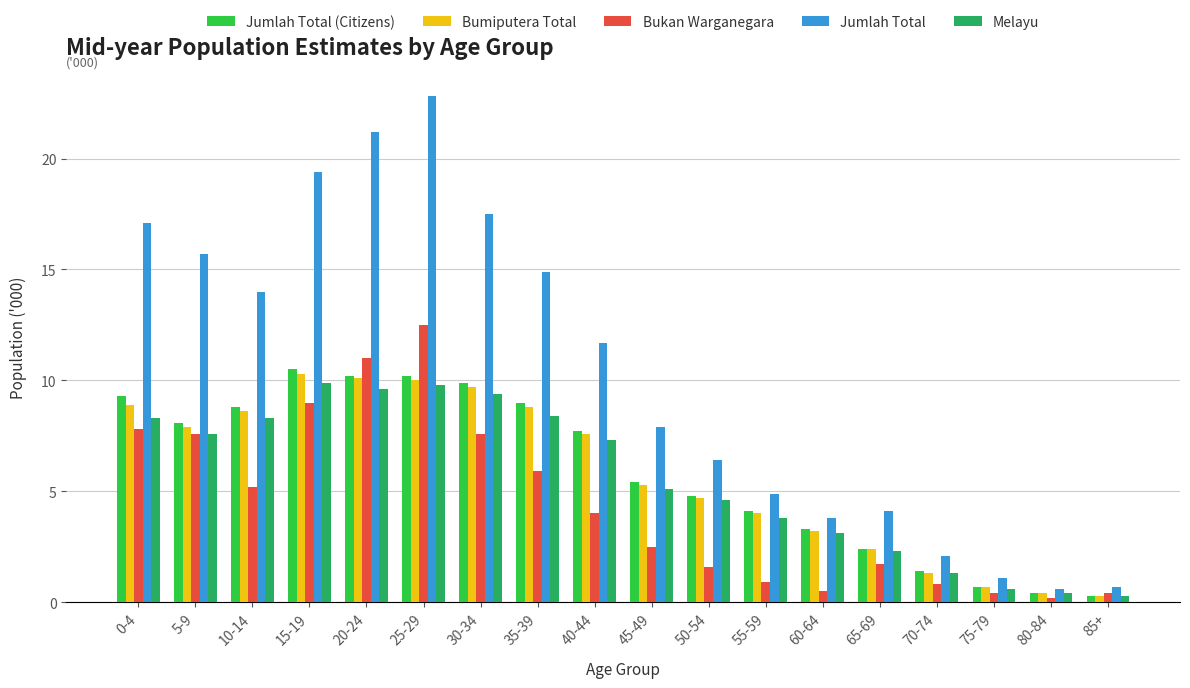

What is the smallest value displayed?

0.2